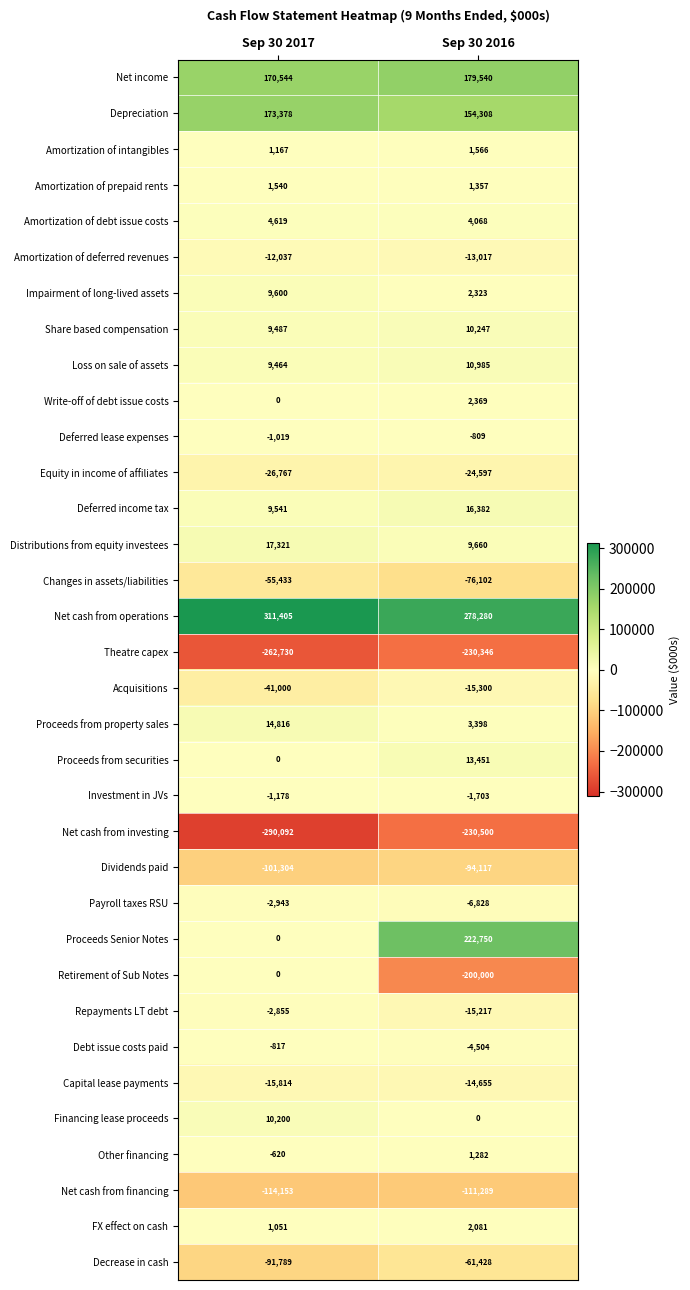

What is the total value across all series at Sep 30 2016?

-186365